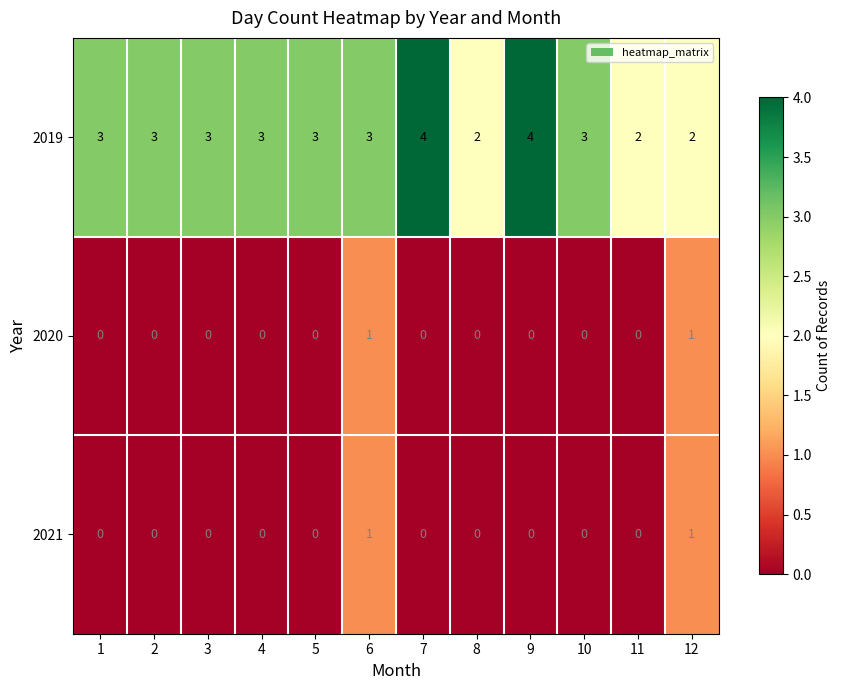

True or false: 2021 has a value of 1 at 6.

True